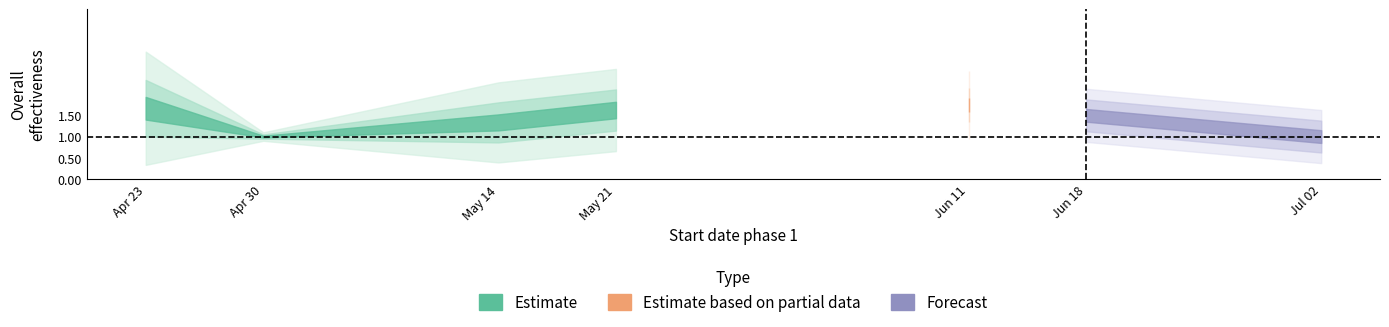

What is the average value of the Overall effectiveness series?

1